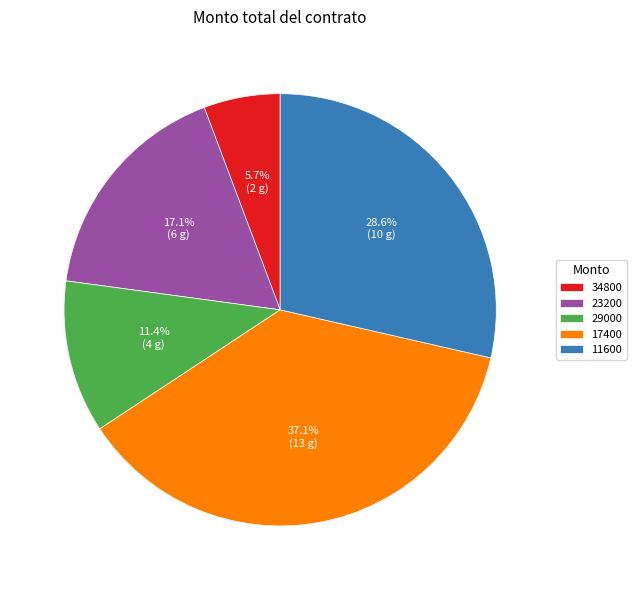

To the nearest percent, what percentage of the pie is 23200?

17%